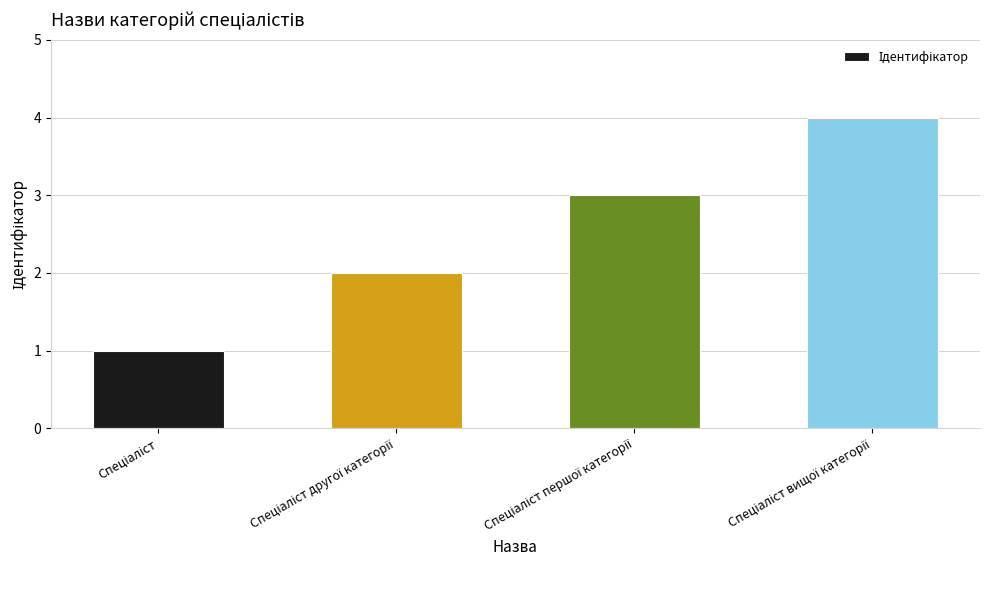

What is the greatest value displayed?

4